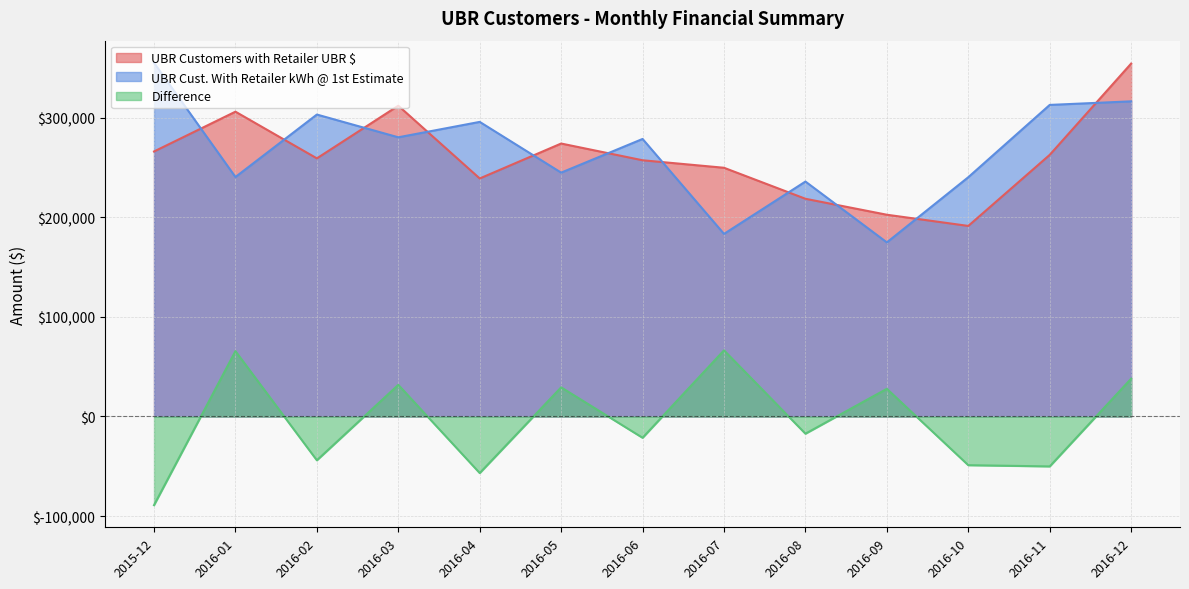

What is the value of the Difference point at the 11th from the left?

-48935.9